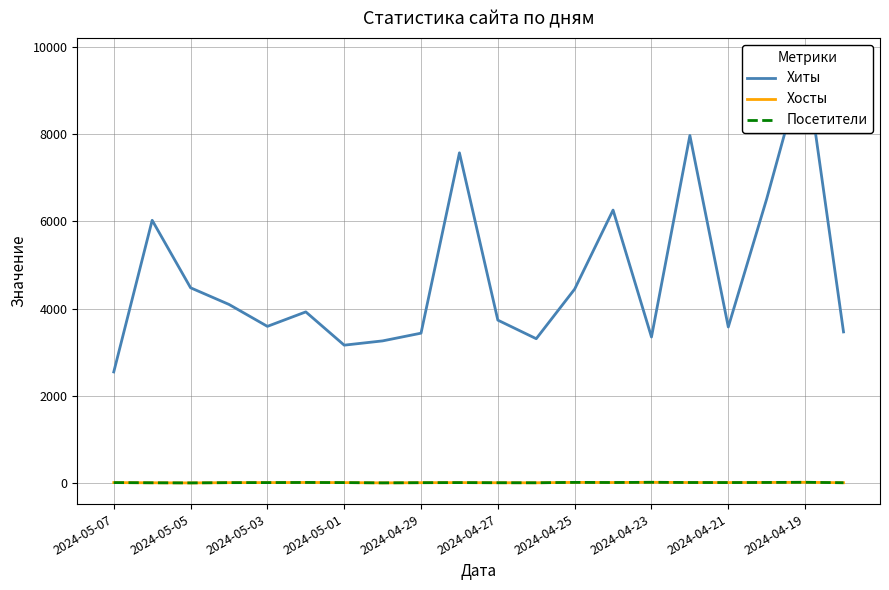

Between 2024-04-27 and 2024-05-05, which is larger?

2024-05-05